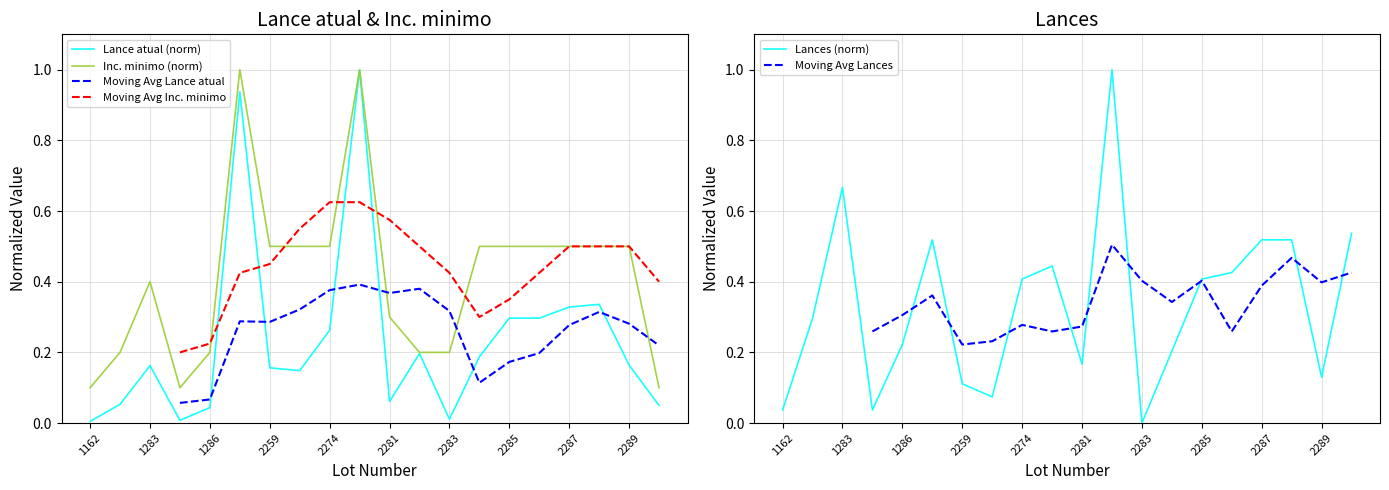

The Moving Avg Lance atual series shows 0.2 at 15. True or false?

True